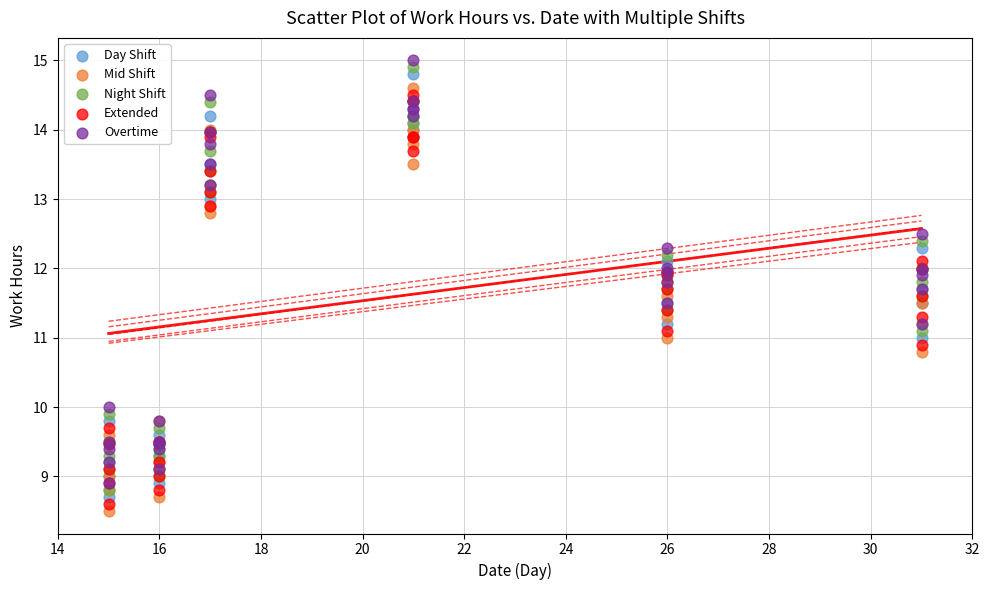

What are all the series names shown in the legend?

Day Shift, Mid Shift, Night Shift, Extended, Overtime